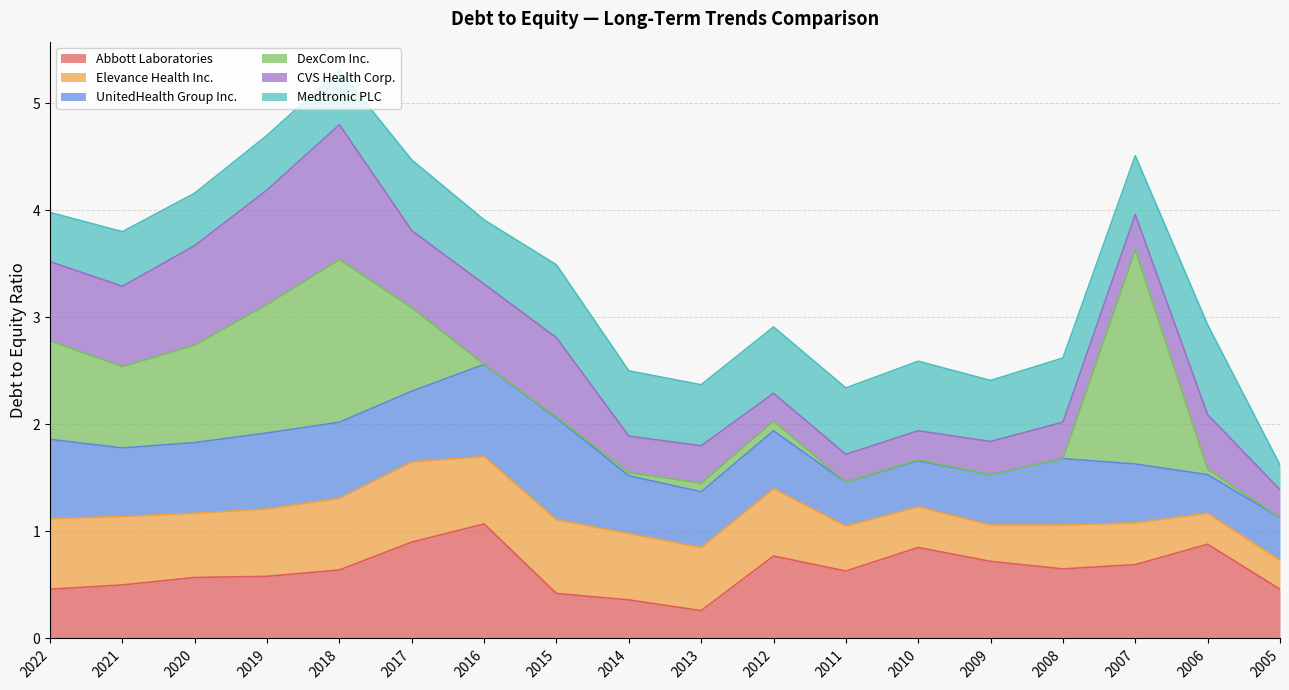

How many series are shown in this chart?

6